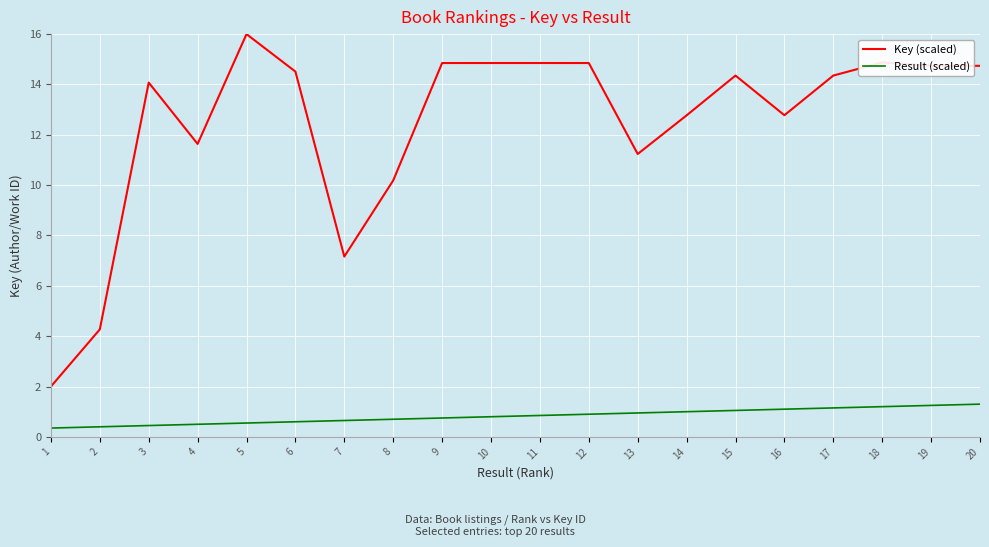

What is the difference between the maximum and minimum values in the Key (scaled) series?

14.0